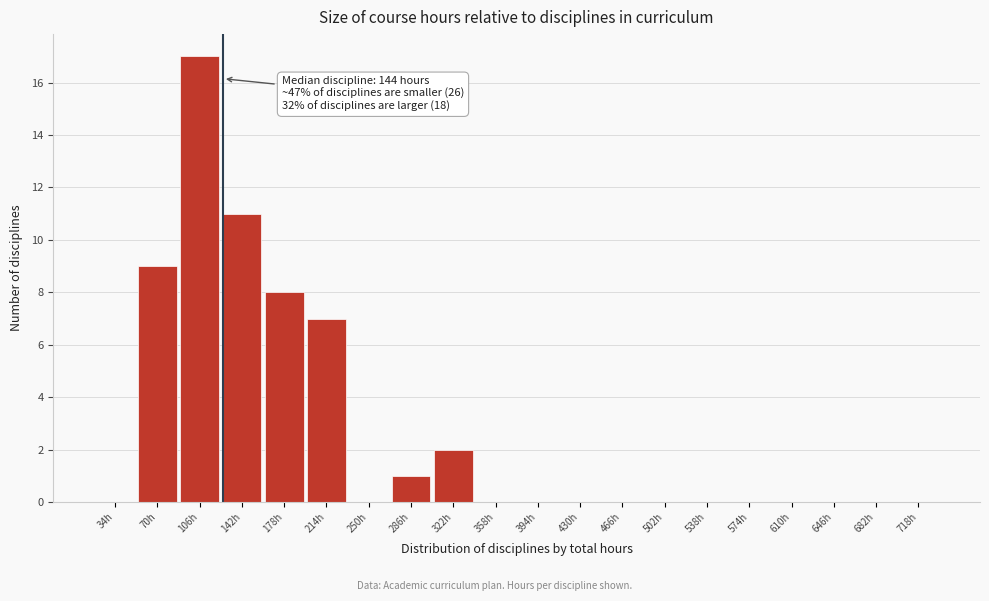

Reading left to right, transcribe all the data shown in this chart.

34h=0	70h=9	106h=17	142h=11	178h=8	214h=7	250h=0	286h=1	322h=2	358h=0	394h=0	430h=0	466h=0	502h=0	538h=0	574h=0	610h=0	646h=0	682h=0	718h=0